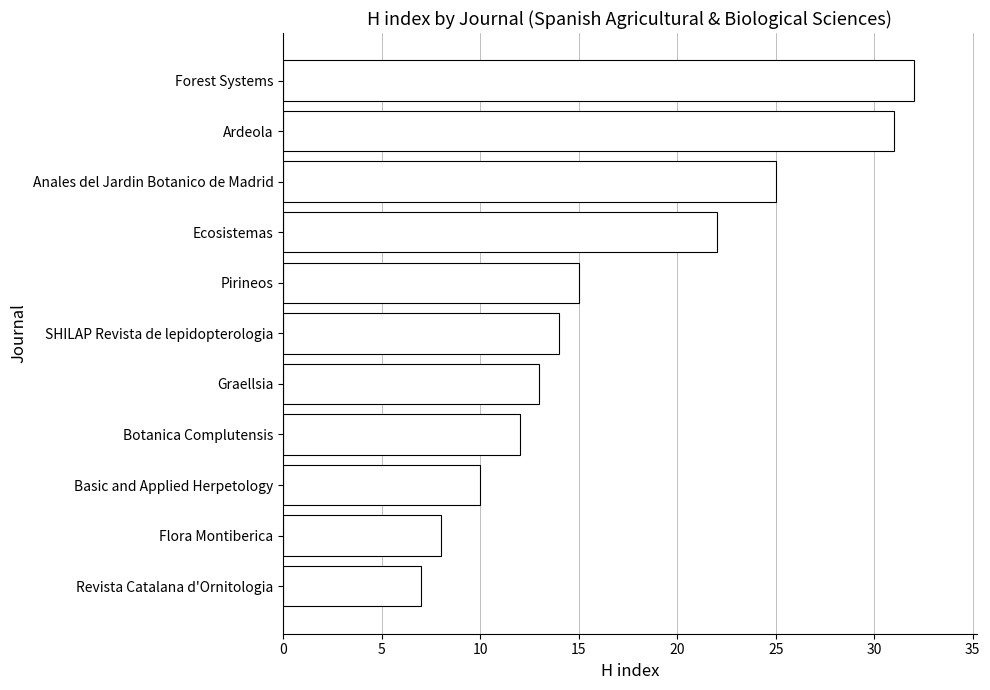

What is the difference between the maximum and minimum values?

25